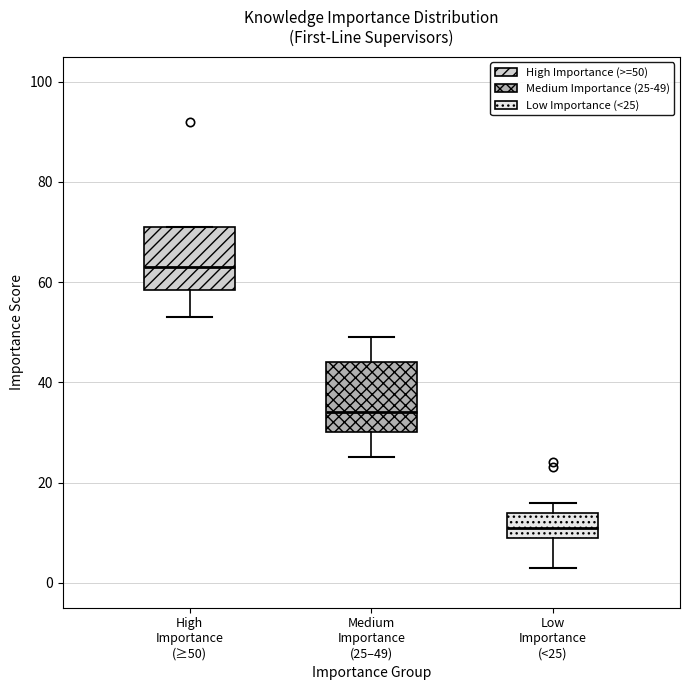

Where is the upper edge of the box for High Importance (≥50) on the y-axis? The values are not printed on the chart, so give them approximately, as read against the axis.

72